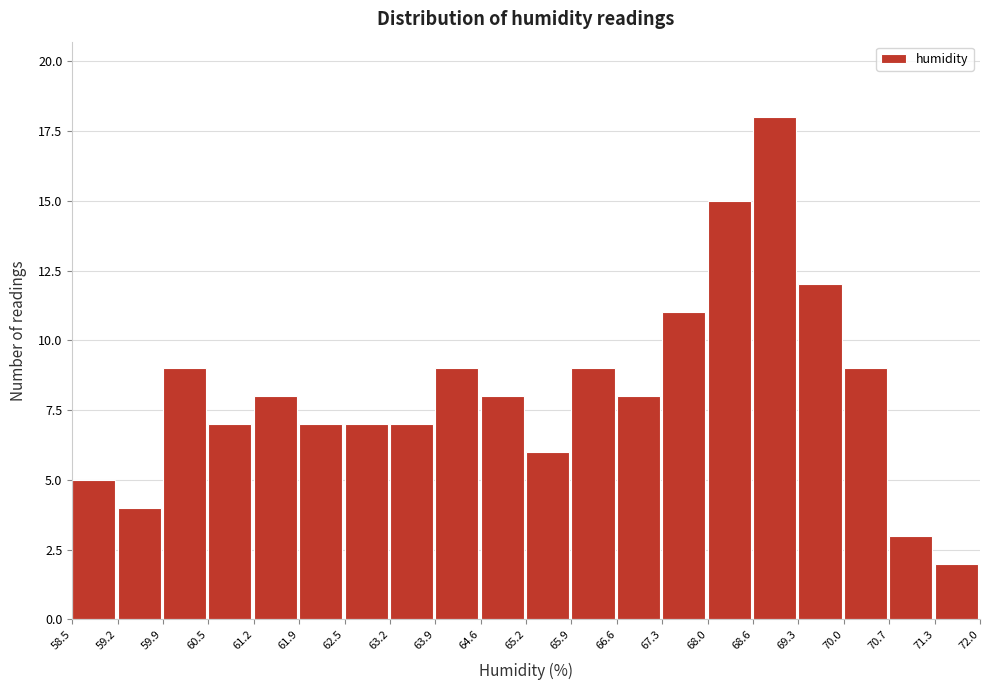

Reading left to right, list every bar in this chart as the range it spans on the x-axis followed by its height. The values are not printed on the chart, so give them approximately, as read against the axis.

58.5 to 59.2: 5
59.2 to 59.9: 4
59.9 to 60.5: 9
60.5 to 61.2: 7
61.2 to 61.9: 8
61.9 to 62.5: 7
62.5 to 63.2: 7
63.2 to 63.9: 7
63.9 to 64.6: 9
64.6 to 65.2: 8
65.2 to 65.9: 6
65.9 to 66.6: 9
66.6 to 67.3: 8
67.3 to 68.0: 11
68.0 to 68.6: 15
68.6 to 69.3: 18
69.3 to 70.0: 12
70.0 to 70.7: 9
70.7 to 71.3: 3
71.3 to 72.0: 2